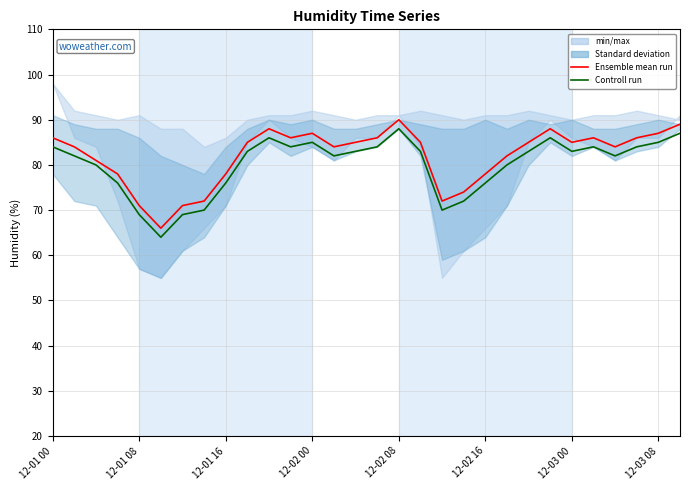

True or false: Ensemble mean run has a value of 150 at 12-01 00.

False